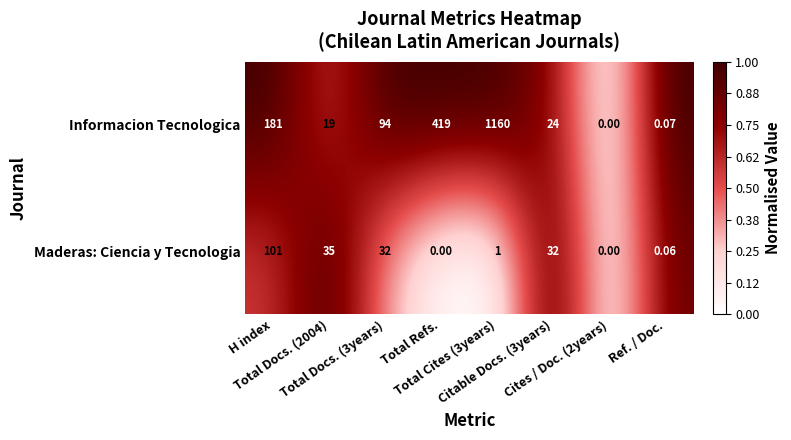

Rank the series at H index from highest to lowest value.

Informacion Tecnologica, Maderas: Ciencia y Tecnologia